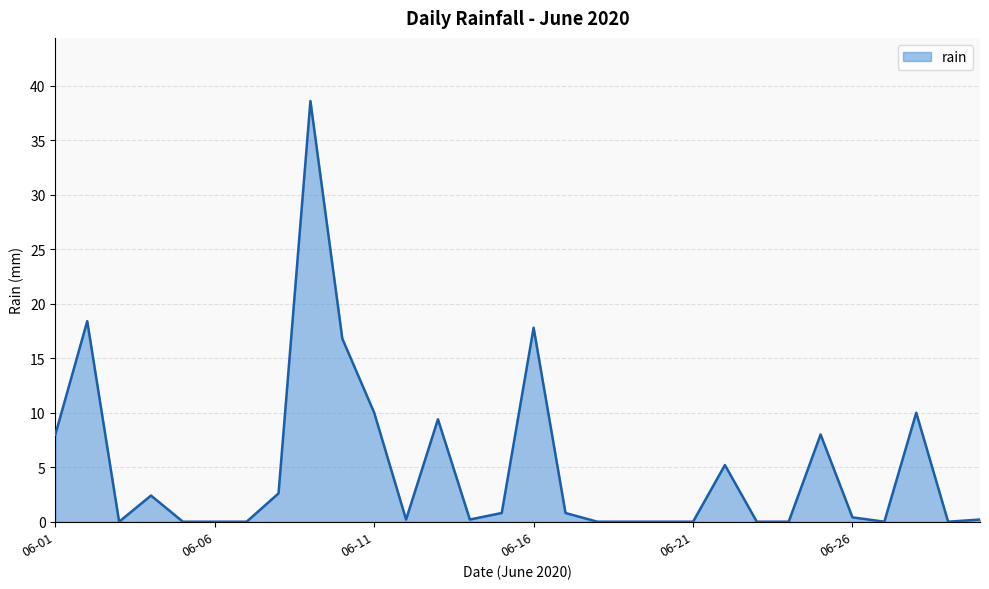

What is the maximum value shown in the chart?

38.6